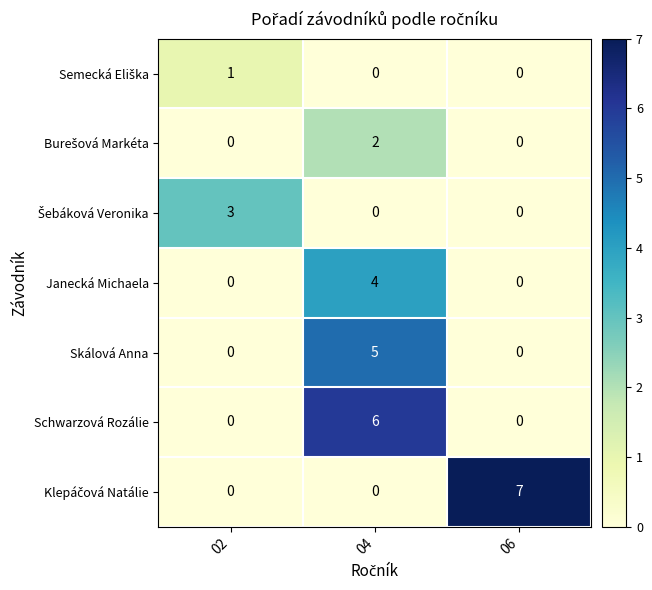

At which category is the sum across all series the highest?

04